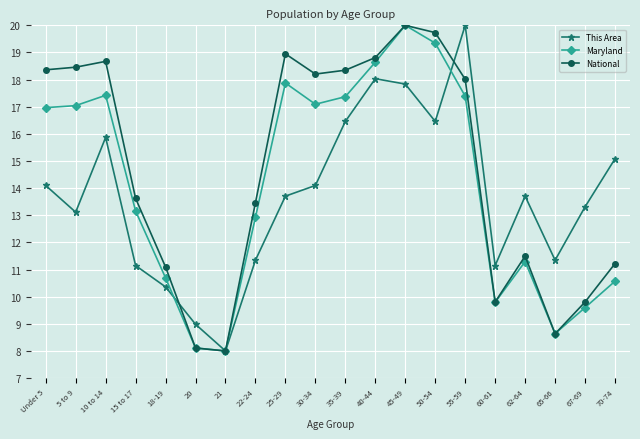

Rank the series by their average value, from lowest to highest.

This Area, Maryland, National